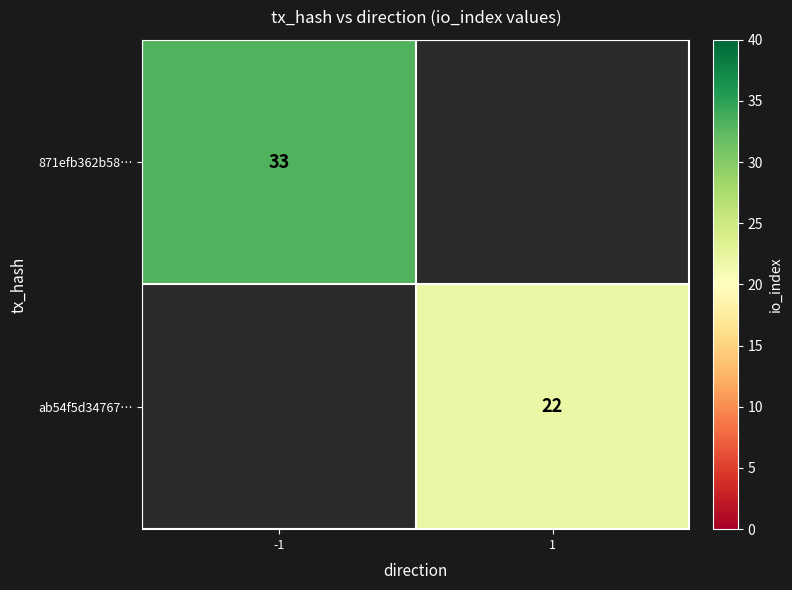

True or false: 871efb362b58… has a value of 33 at -1.

True